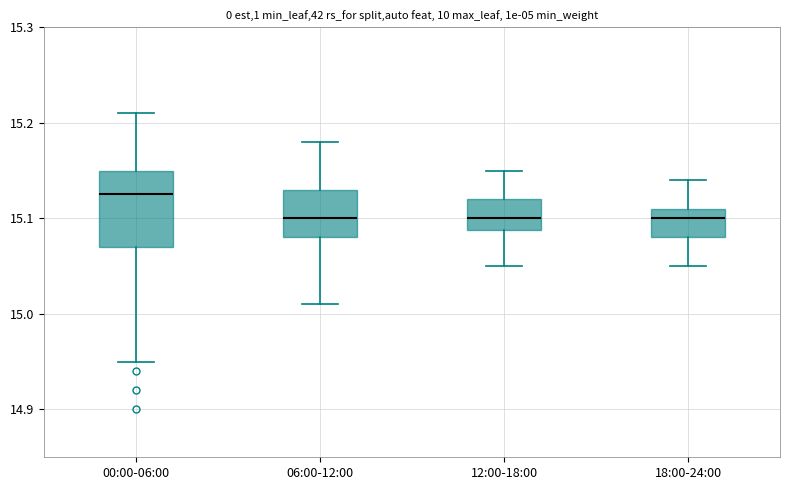

Reading left to right, read every box against the y-axis: the position of its median line, the range the box covers, and the ends of its whiskers. The values are not printed on the chart, so give them approximately, as read against the axis.

00:00-06:00: median 15.13, box 15.07 to 15.15, whiskers 14.95 to 15.21
06:00-12:00: median 15.10, box 15.08 to 15.13, whiskers 15.01 to 15.18
12:00-18:00: median 15.10, box 15.09 to 15.12, whiskers 15.05 to 15.15
18:00-24:00: median 15.10, box 15.08 to 15.11, whiskers 15.05 to 15.14